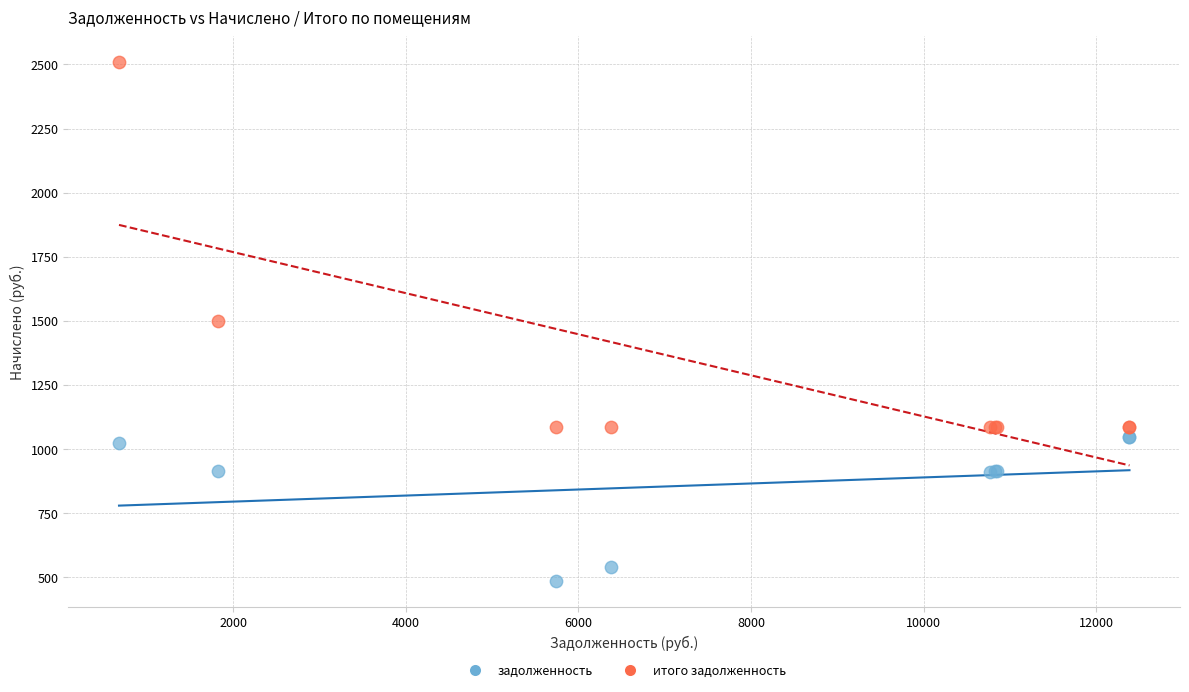

Which series contains the lowest Y value?

задолженность